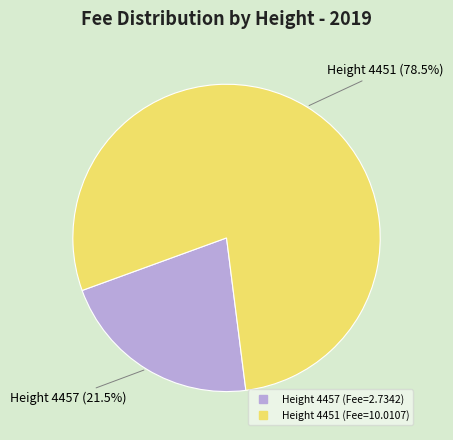

How many slices are in this pie chart?

2